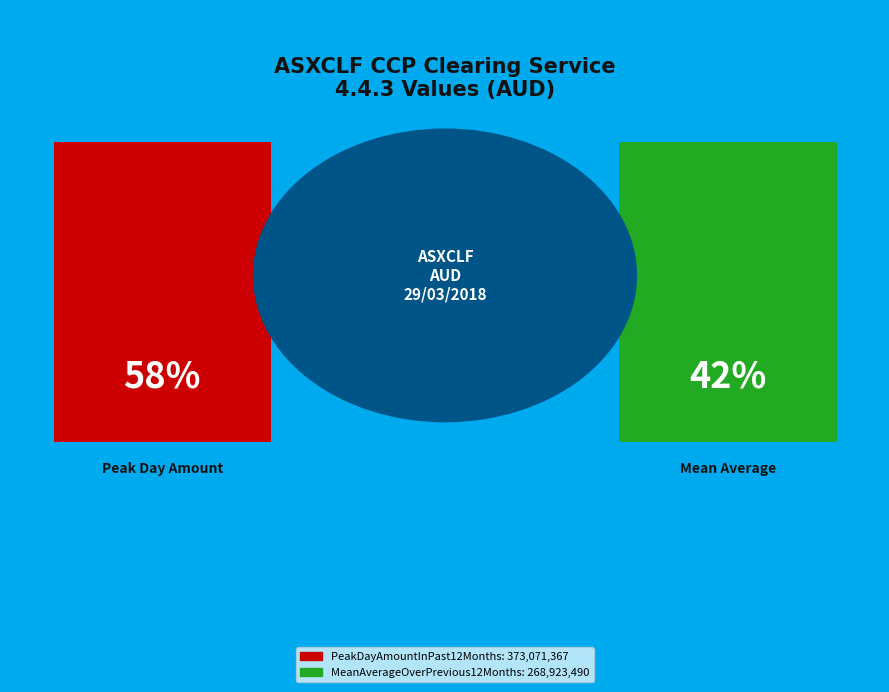

What is the ratio of the value at PeakDayAmountInPast12Months to the value at MeanAverageOverPrevious12Months?

1.4